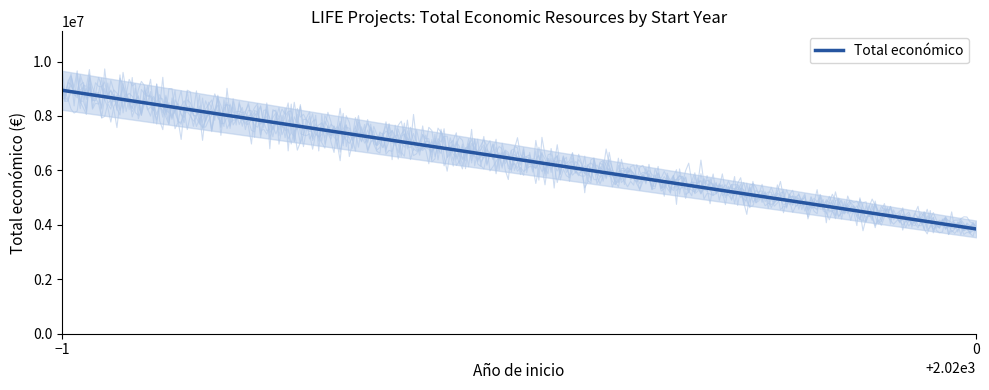

What is the sum of all values?

12795170